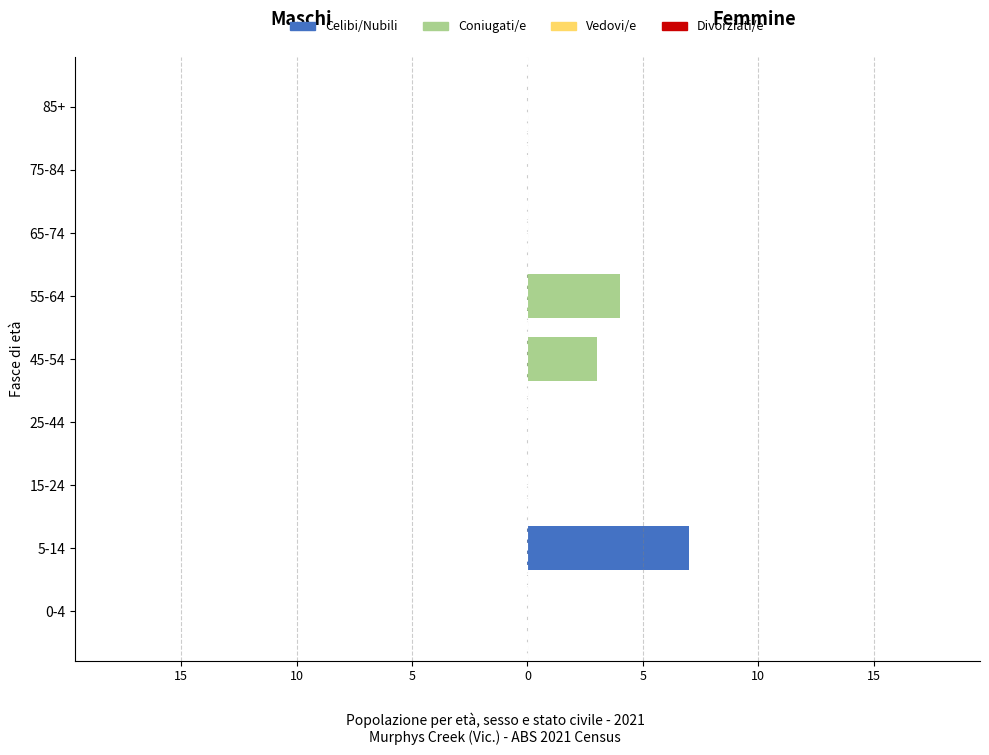

Does the chart contain stacked bars?

No